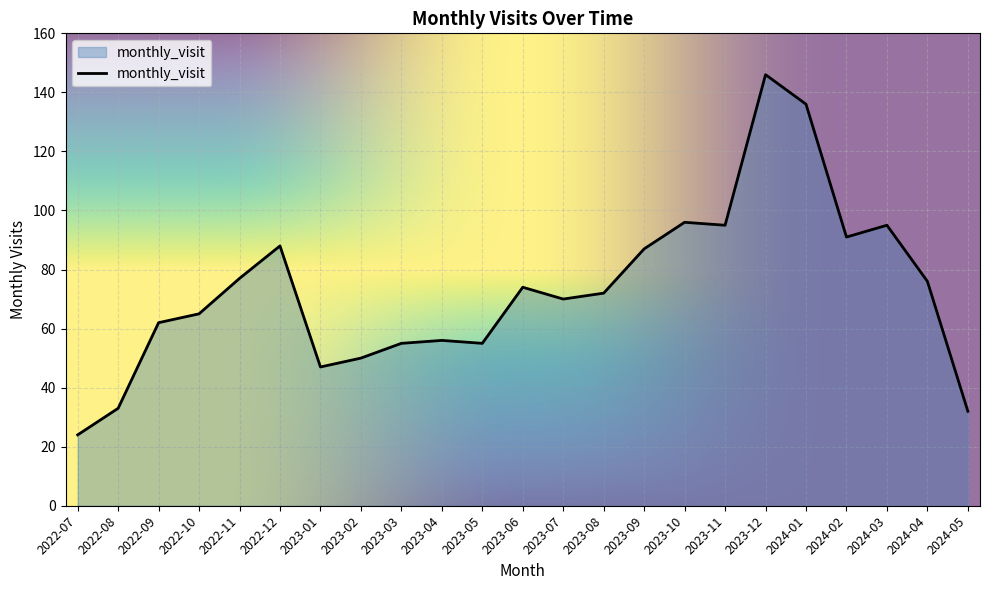

What is the ratio of the value at 2023-10 to the value at 2024-02?

1.1